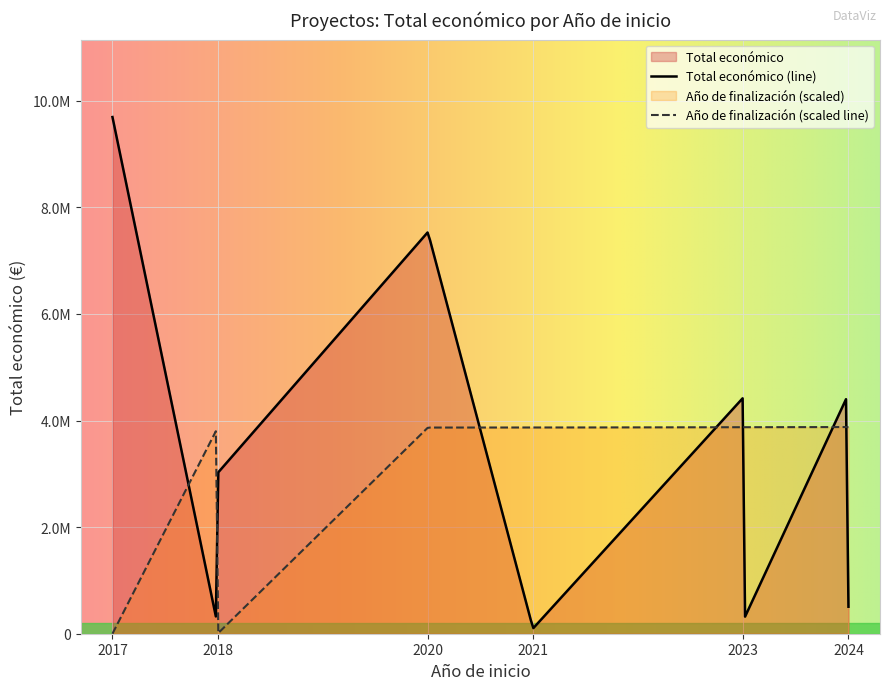

How many interior local peaks does the Año de finalización series have?

1